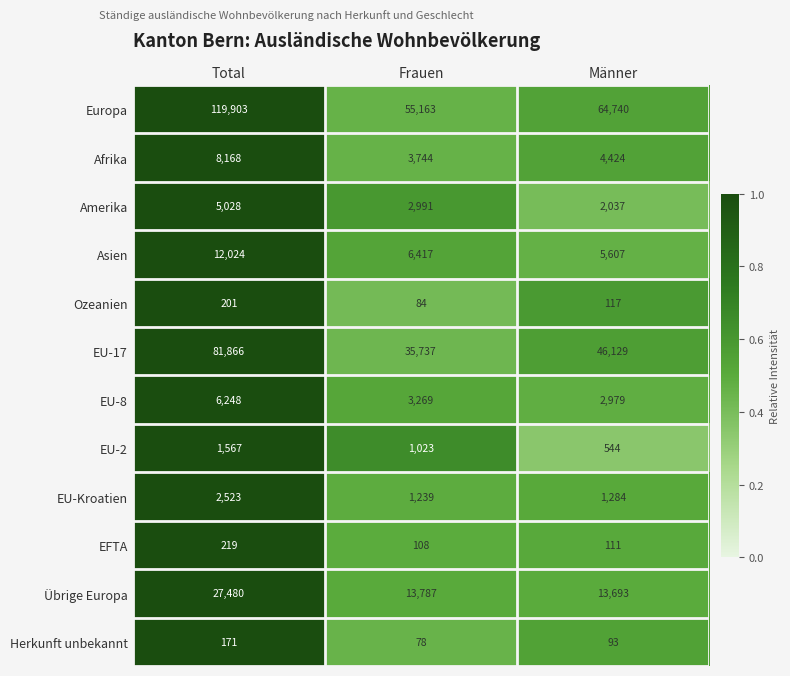

Which series has the largest total across all categories?

Europa